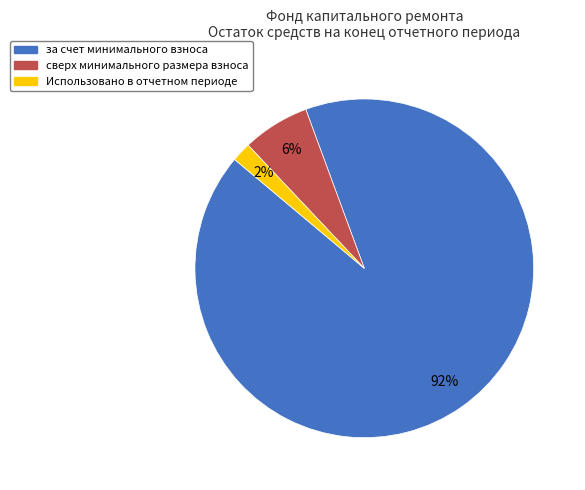

Which slice represents more than half of the pie?

за счет минимального взноса